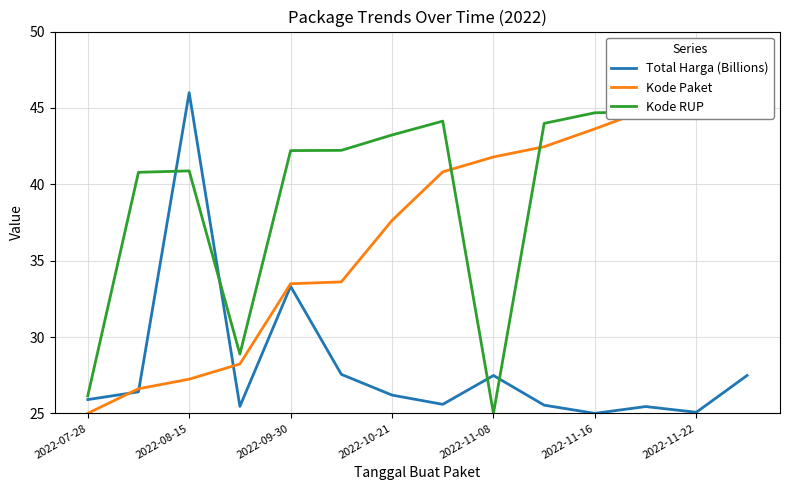

At which category is the sum across all series the highest?

13